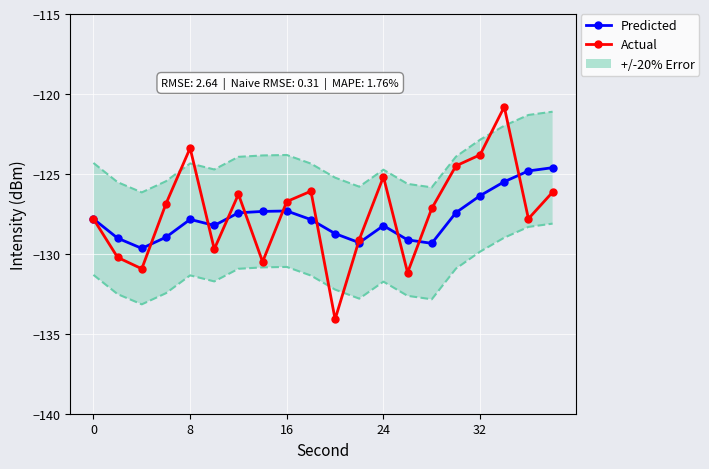

True or false: Actual has a value of -77.3 at 5.

False